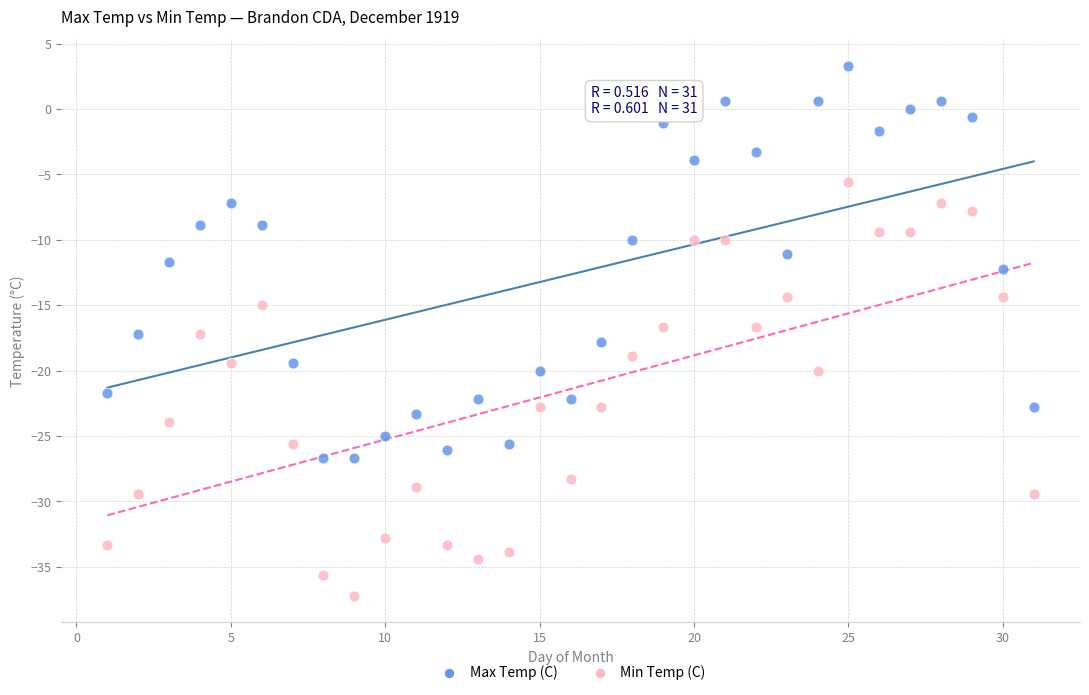

Which series has the largest Y range (max minus min)?

Min Temp (C)